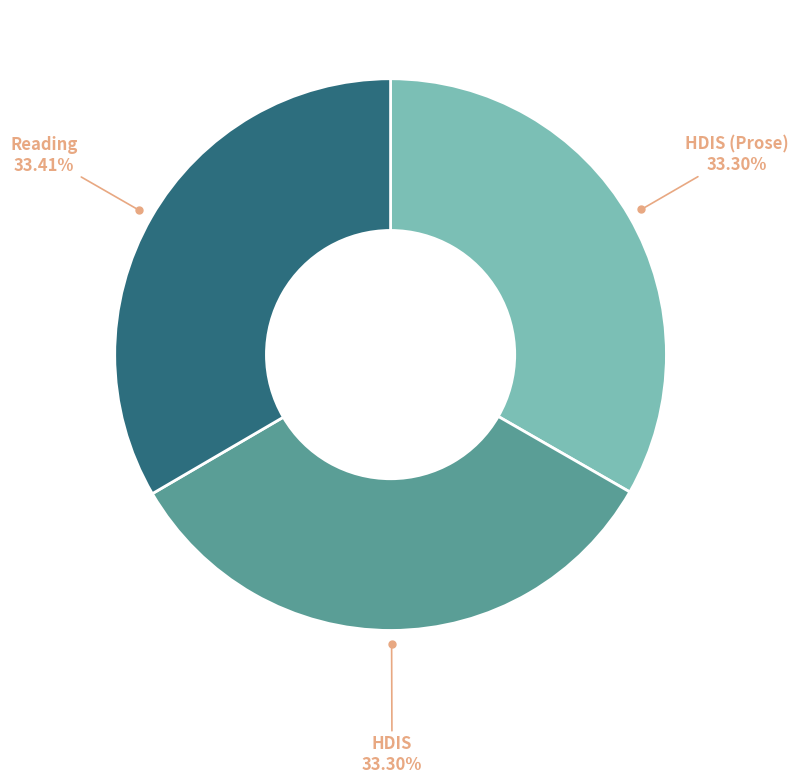

Is there any slice that represents more than half of the pie?

No